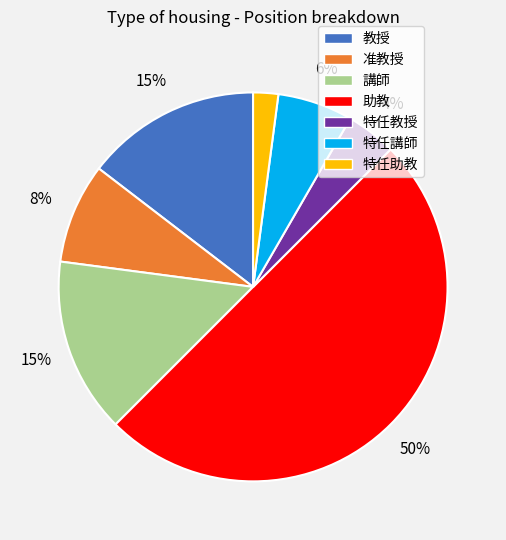

Is 特任講師 the majority of the pie?

No